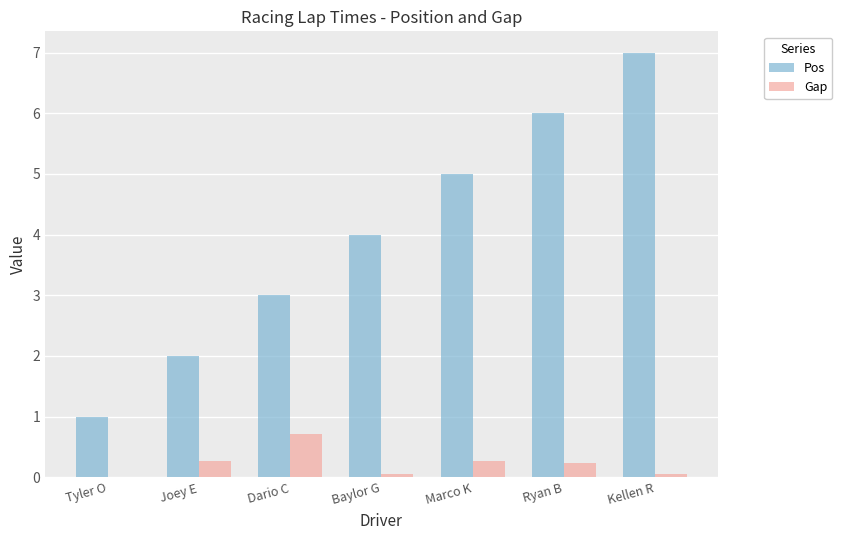

What is the maximum value for Pos?

7.0